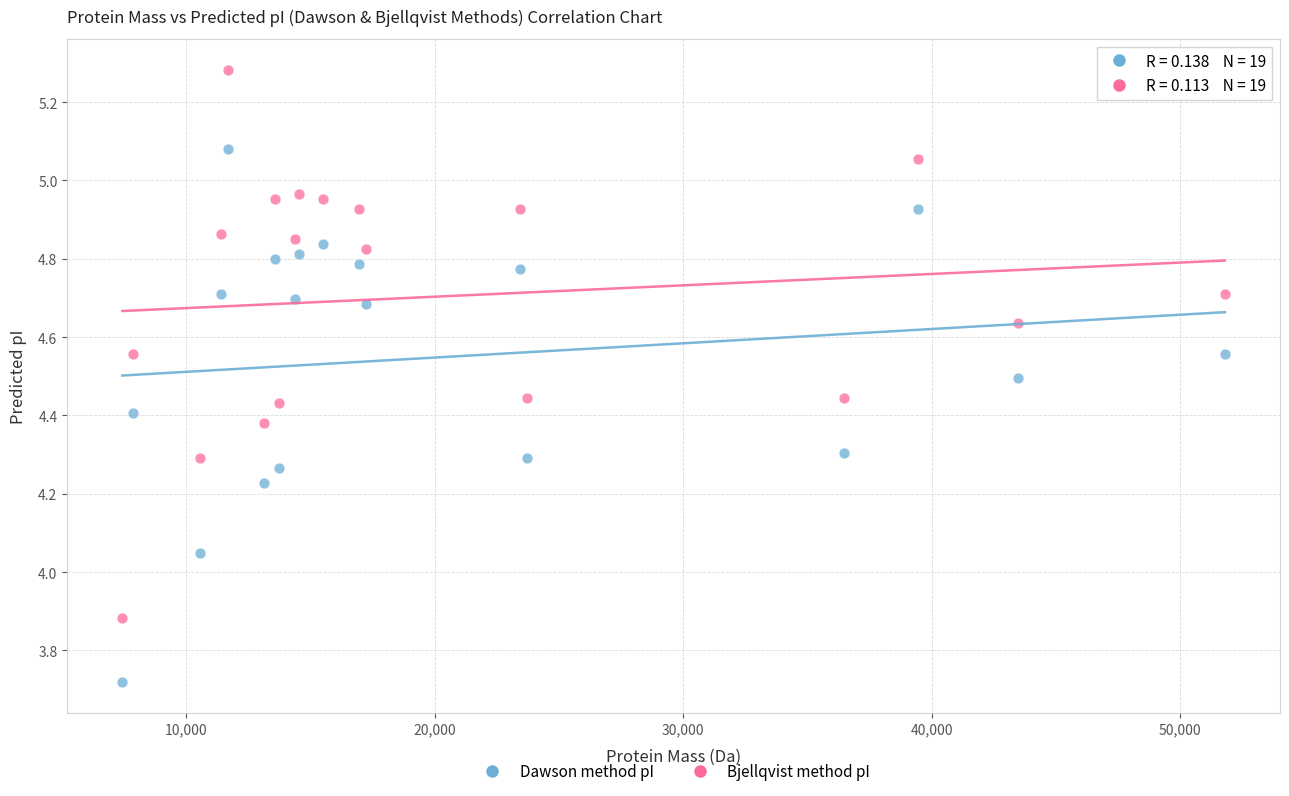

Across all data points, what is the range of X values (max minus min)?

44374.3